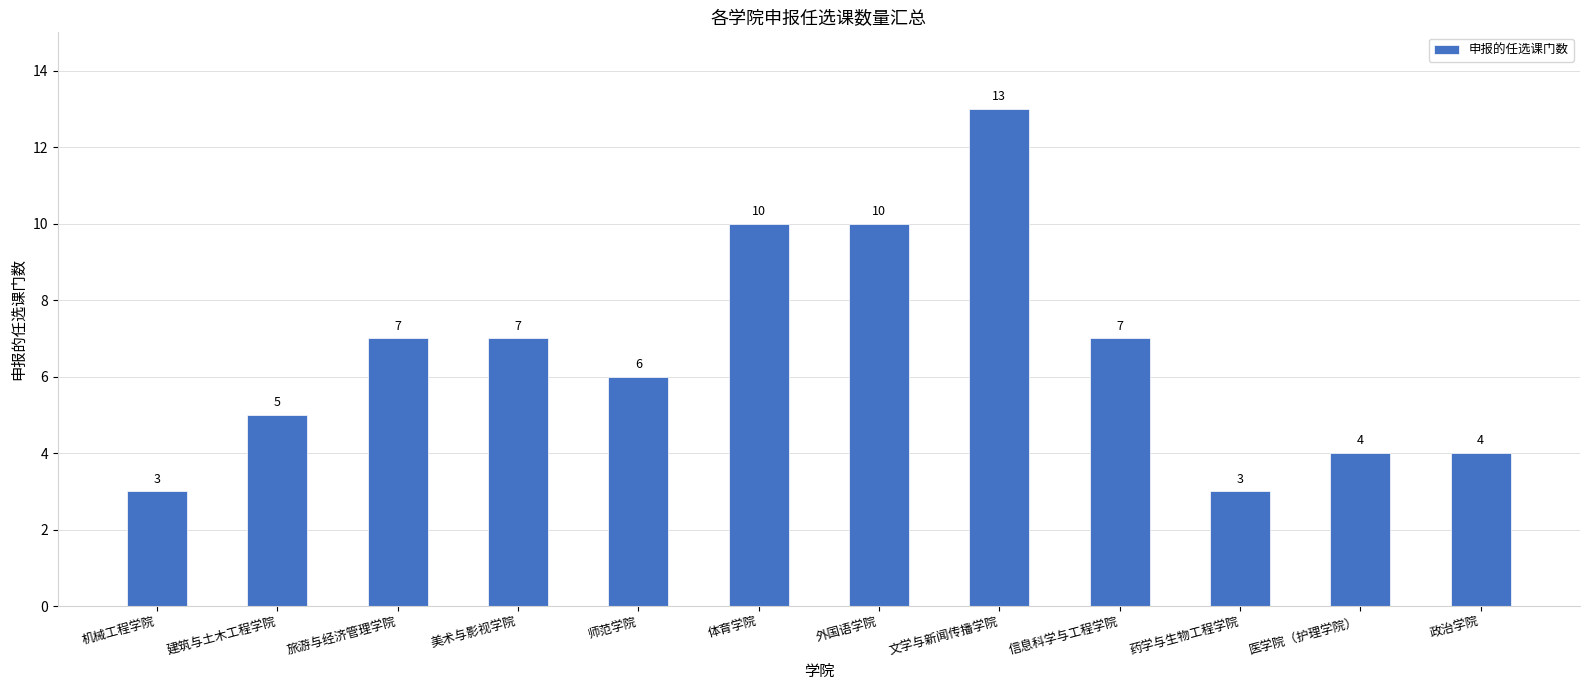

How many values are between 4 and 10?

9